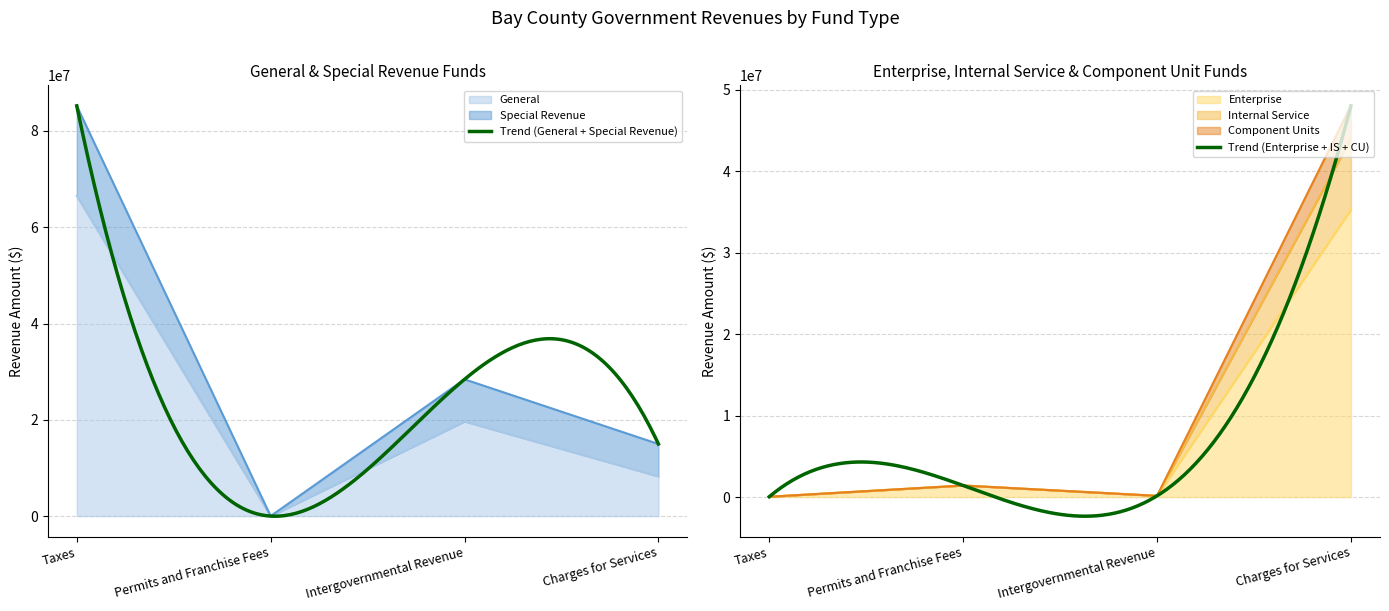

Which series has the largest total across all categories?

General